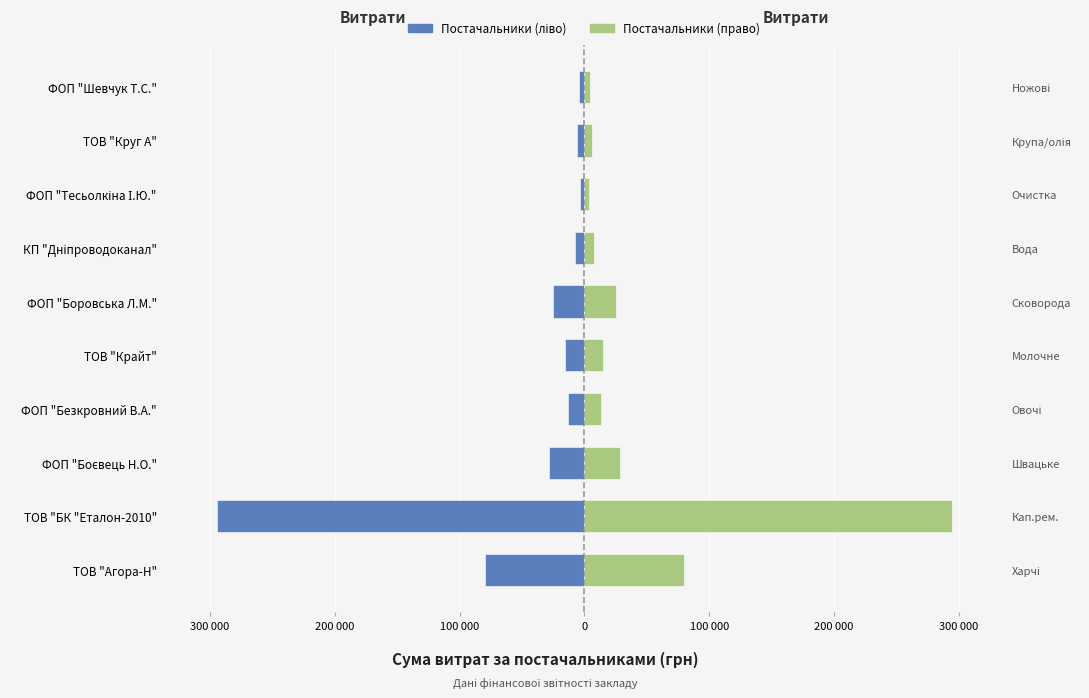

True or false: Витрати (право) has a value of 129766.1 at ТОВ "Агора-Н".

False